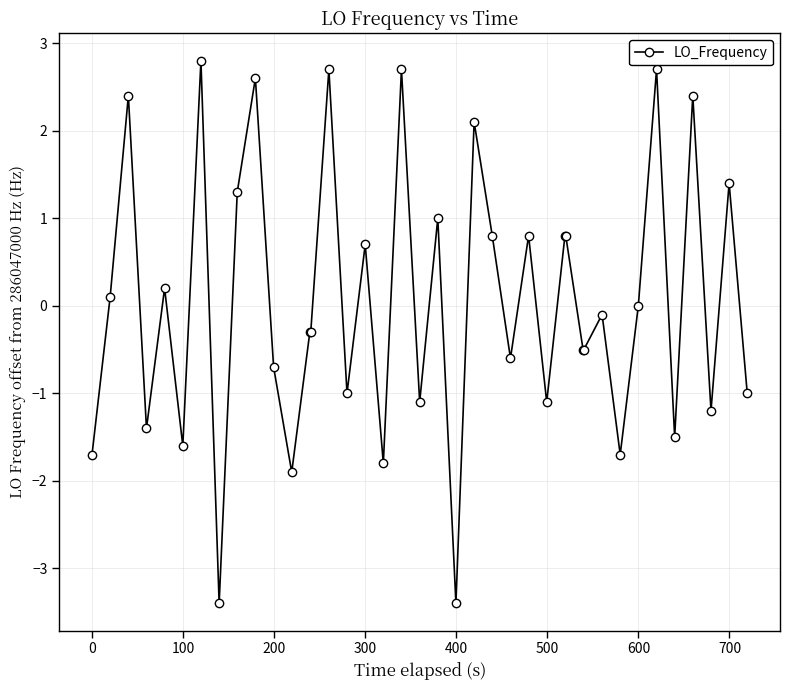

What is the difference between the second highest and second lowest values?

6.1